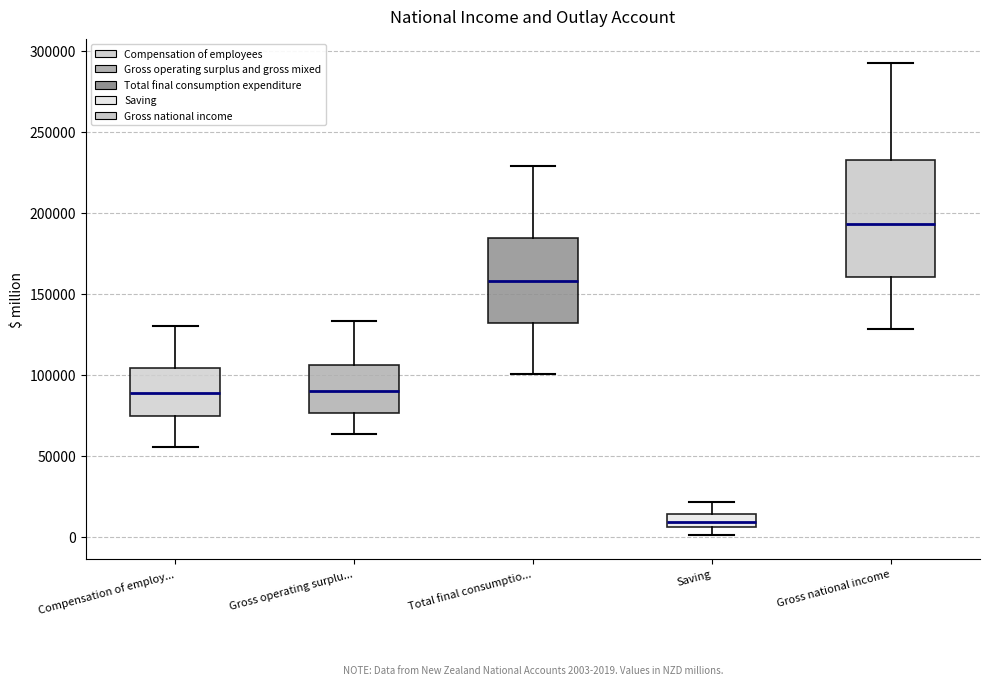

Which box is the tallest, from its lower edge to its upper edge?

Gross national income